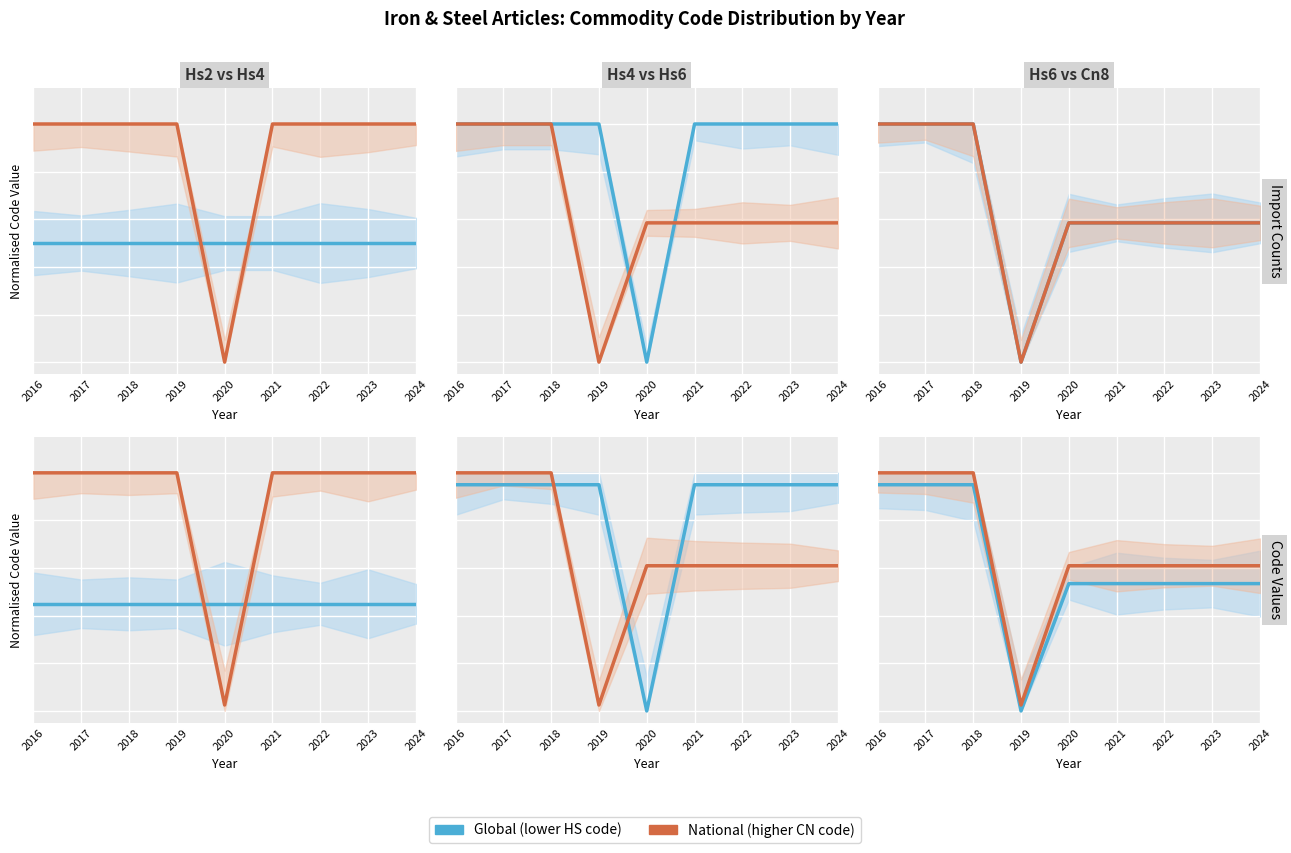

At which category is the sum across all series the highest?

2016